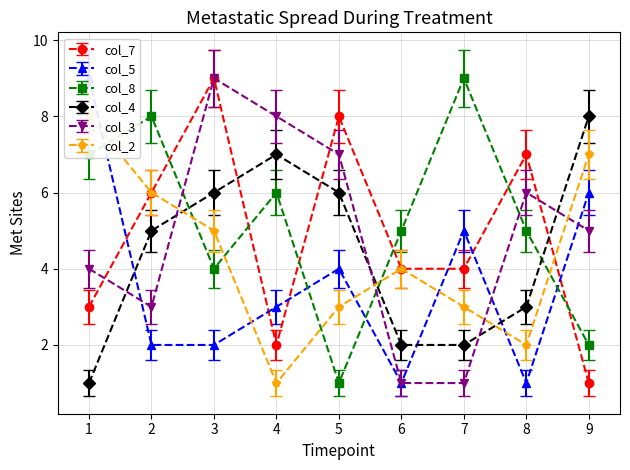

Which category has the highest value in the col_5 series?

1